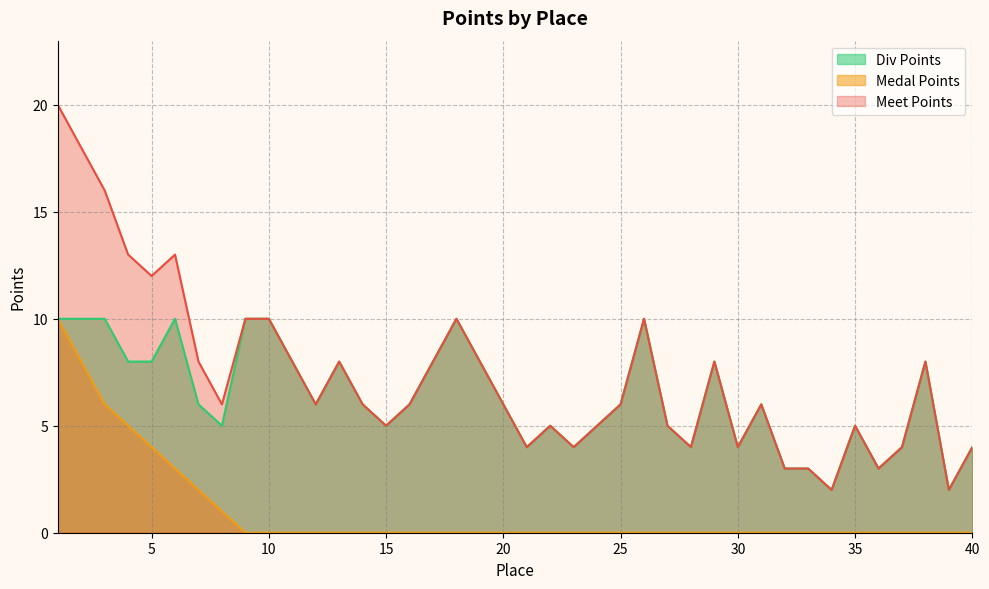

How many lines are shown in the chart?

3